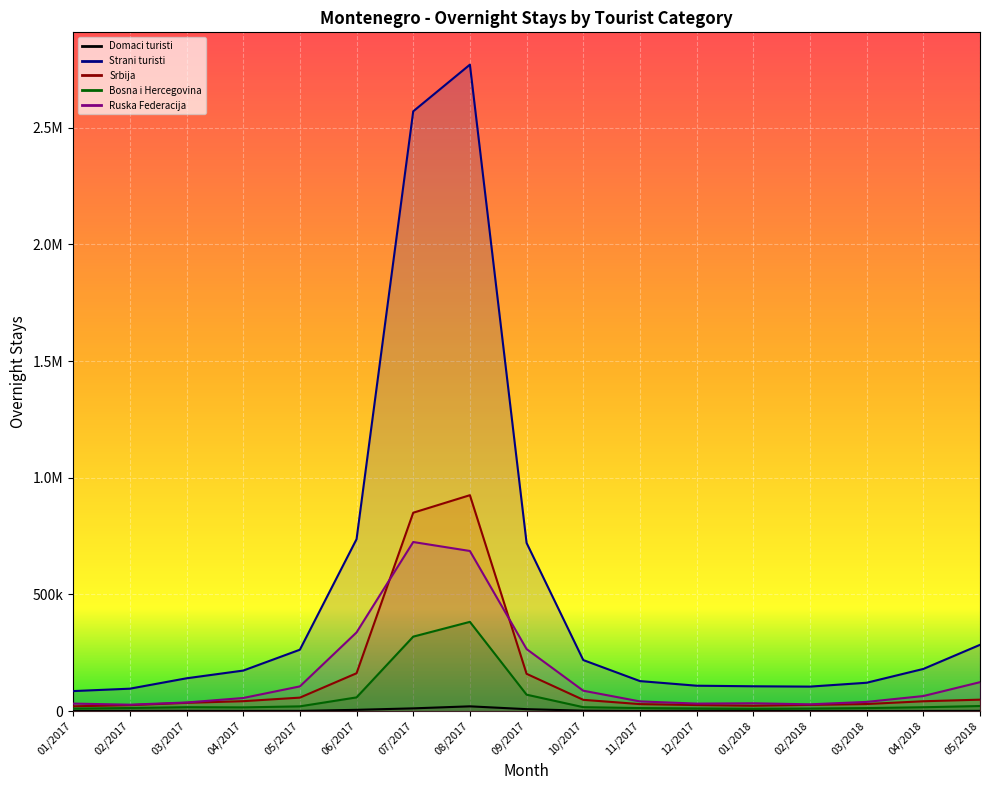

What is the sum of all Domaci turisti values?

57044